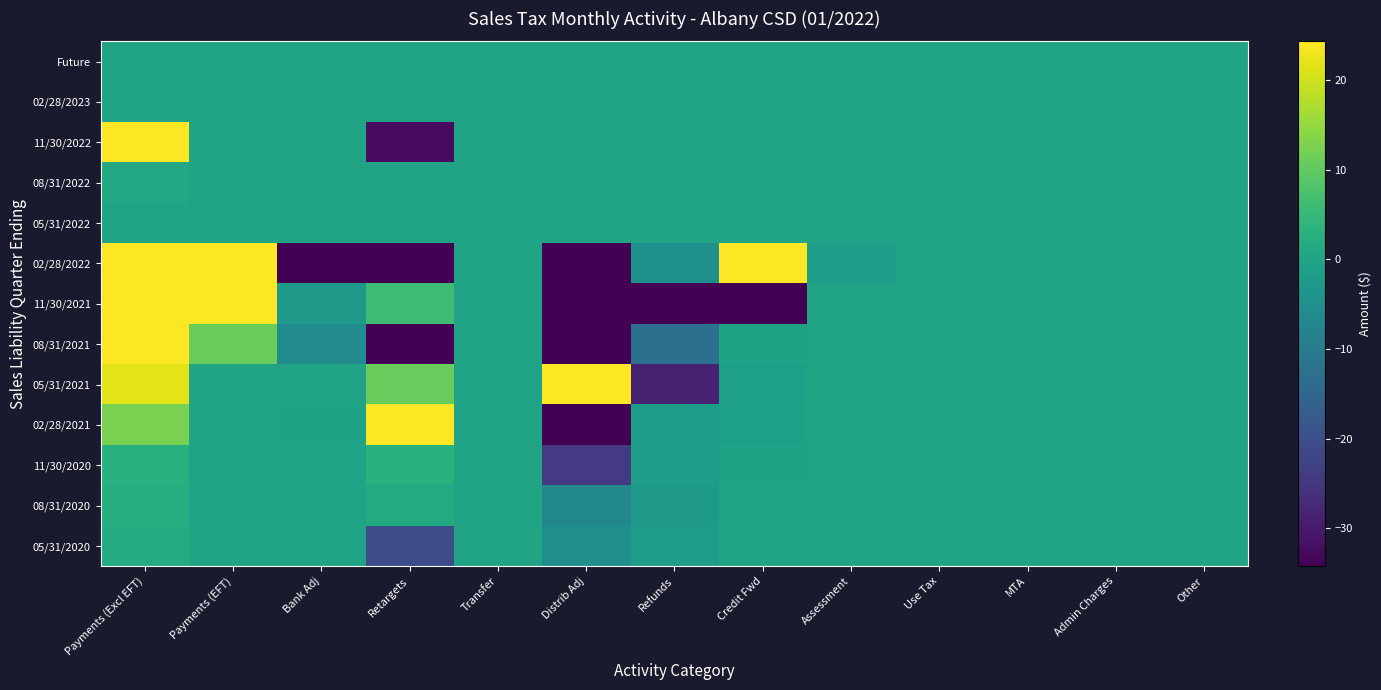

At how many categories does at least one series exceed 217241?

1